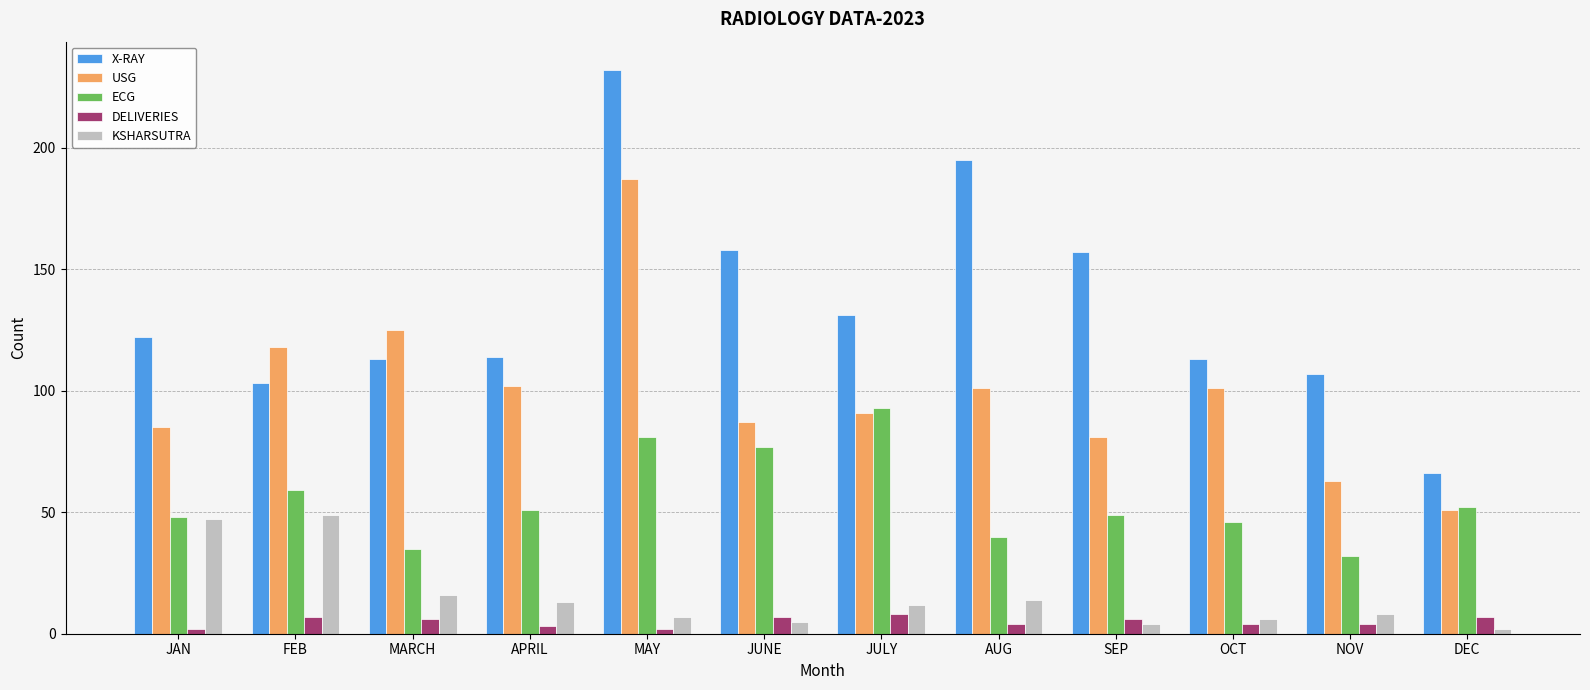

What are all the series names shown in the legend?

X-RAY, USG, ECG, DELIVERIES, KSHARSUTRA